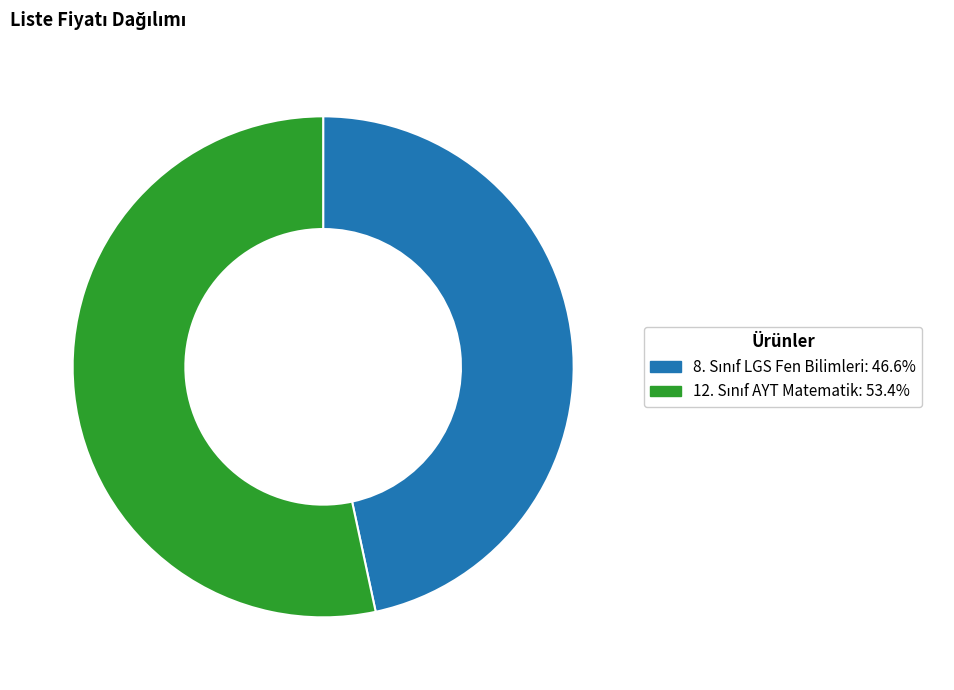

Is there any slice that represents more than half of the pie?

Yes